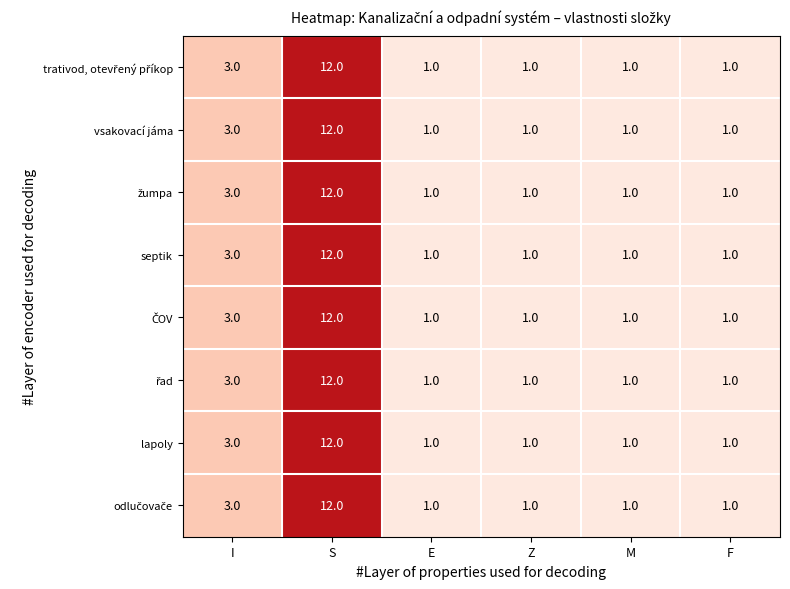

What is the average value of the septik series?

3